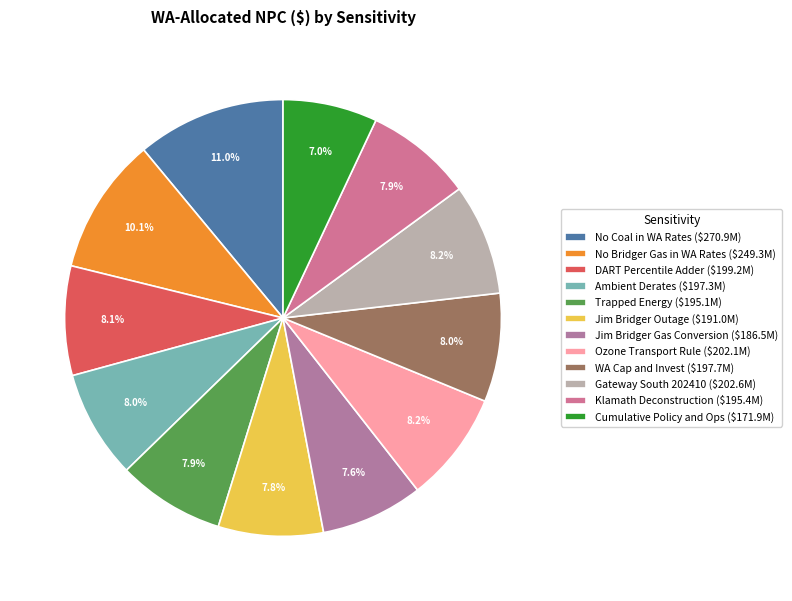

What is the largest slice in the pie chart?

No Coal in WA Rates